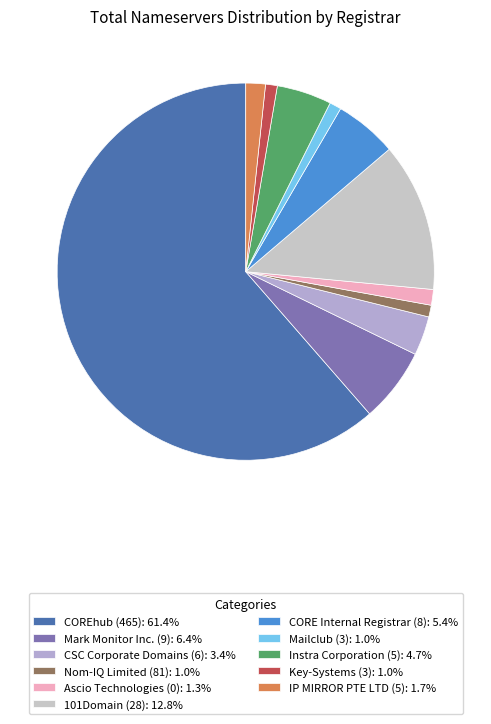

What percentage is NOT represented by Instra Corporation (5)?

95.3%